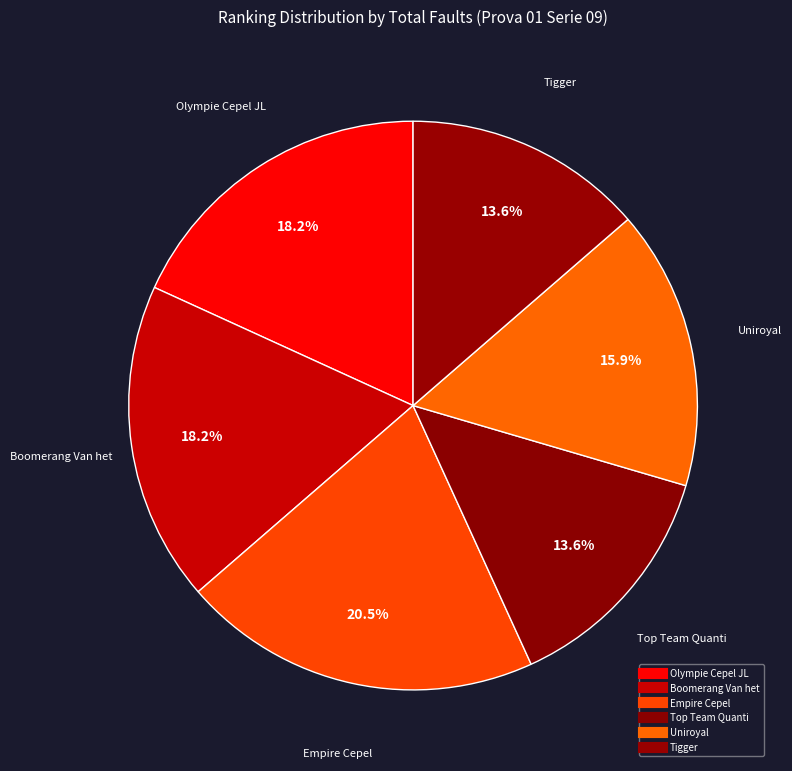

What is the largest slice in the pie chart?

Empire Cepel